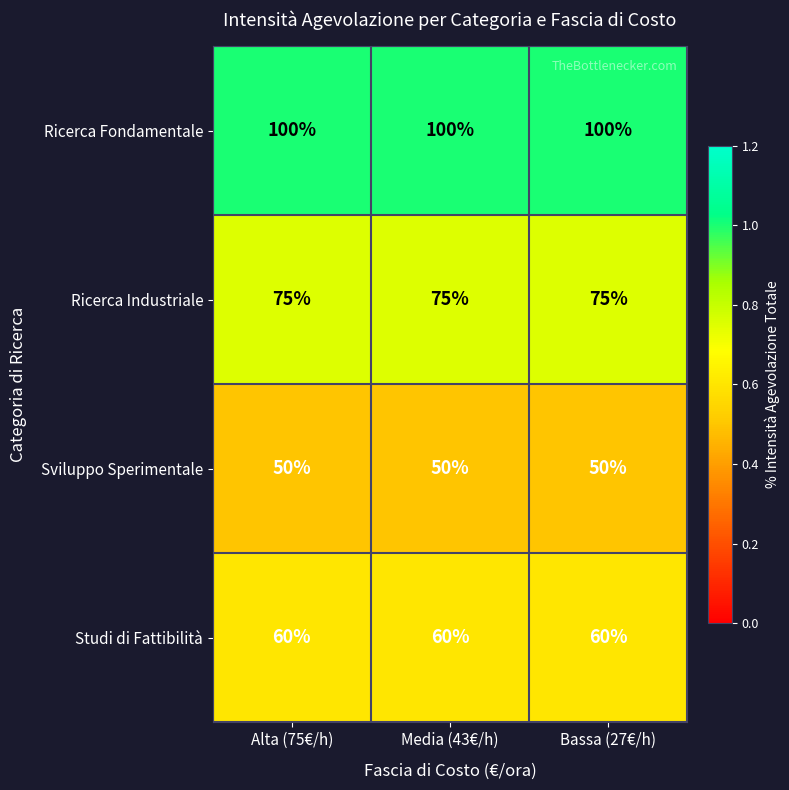

What is the spread (max minus min) of values at Alta (75€/h)?

50